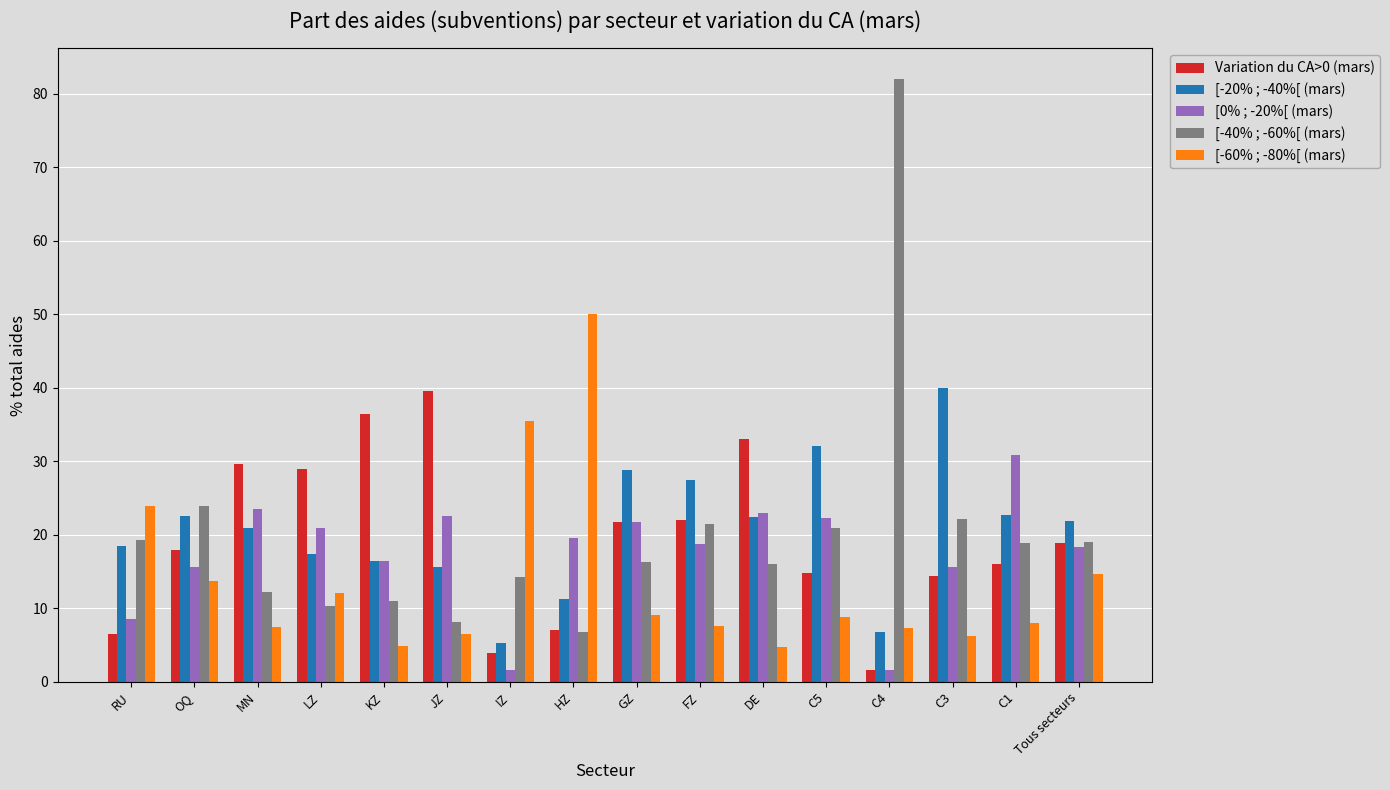

The value of Variation du CA>0 (mars) at LZ is 29.0. True or false?

True